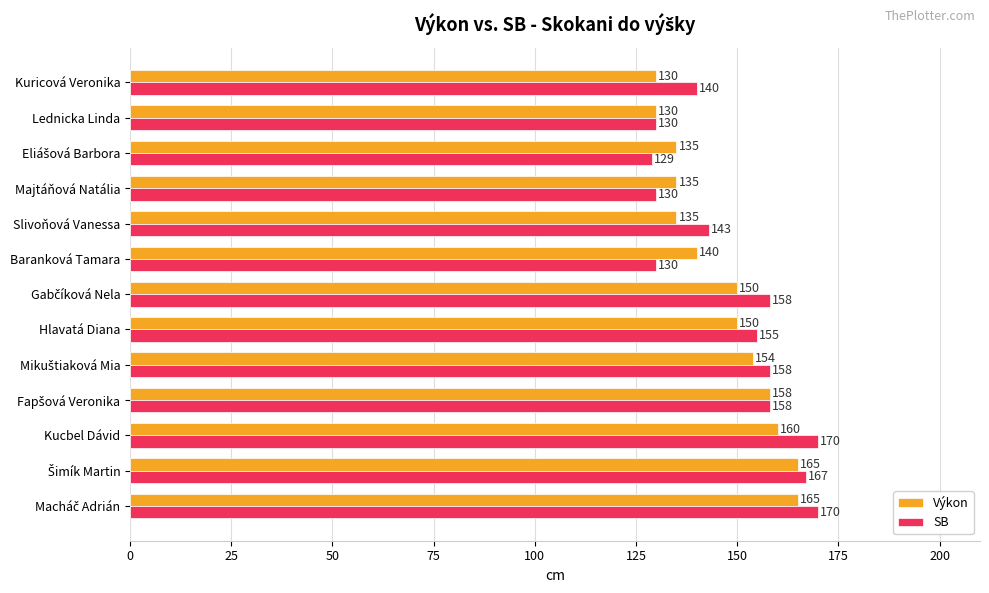

What is the difference between the second highest and second lowest values in the Výkon series?

35